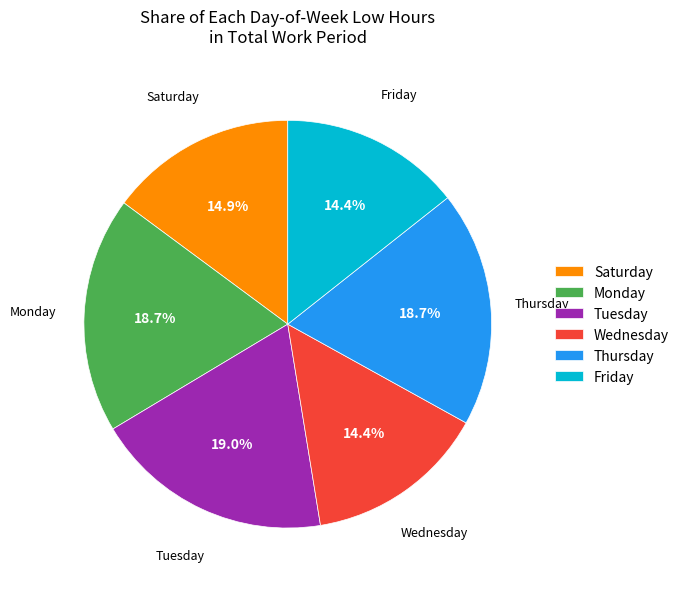

Does any single category account for the majority?

No